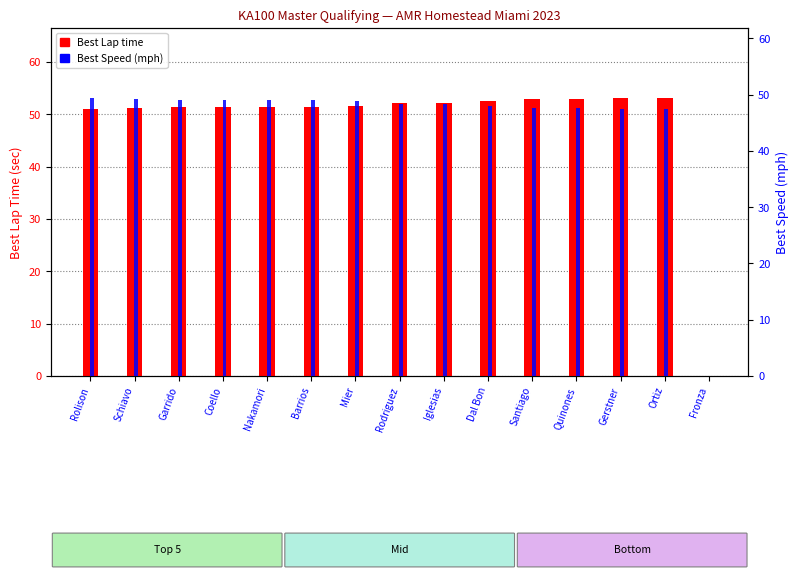

What position from the right is Barrios?

10